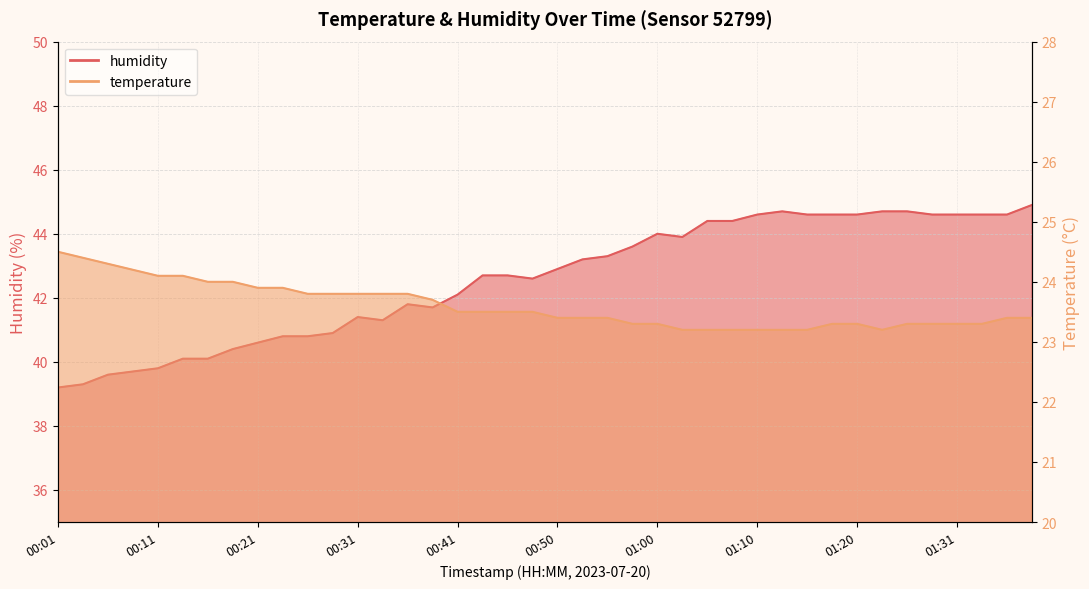

Reading left to right, list all the values displayed in this chart.

temperature: 24.5	24.4	24.3	24.2	24.1	24.1	24.0	24.0	23.9	23.9	23.8	23.8	23.8	23.8	23.8	23.7	23.5	23.5	23.5	23.5	23.4	23.4	23.4	23.3	23.3	23.2	23.2	23.2	23.2	23.2	23.2	23.3	23.3	23.2	23.3	23.3	23.3	23.3	23.4	23.4
humidity: 39.2	39.3	39.6	39.7	39.8	40.1	40.1	40.4	40.6	40.8	40.8	40.9	41.4	41.3	41.8	41.7	42.1	42.7	42.7	42.6	42.9	43.2	43.3	43.6	44.0	43.9	44.4	44.4	44.6	44.7	44.6	44.6	44.6	44.7	44.7	44.6	44.6	44.6	44.6	44.9